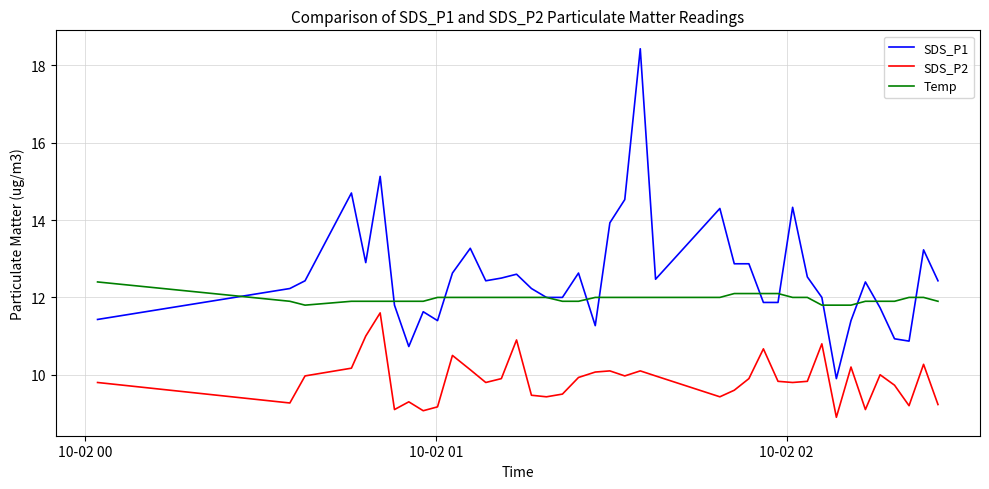

What is the minimum value for Temp?

11.8